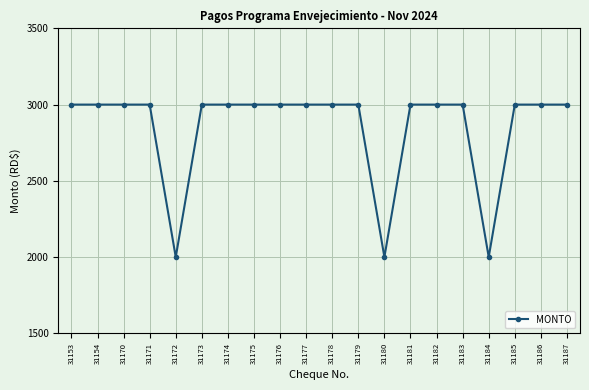

Is it true that the value at 31174 is 3000?

True